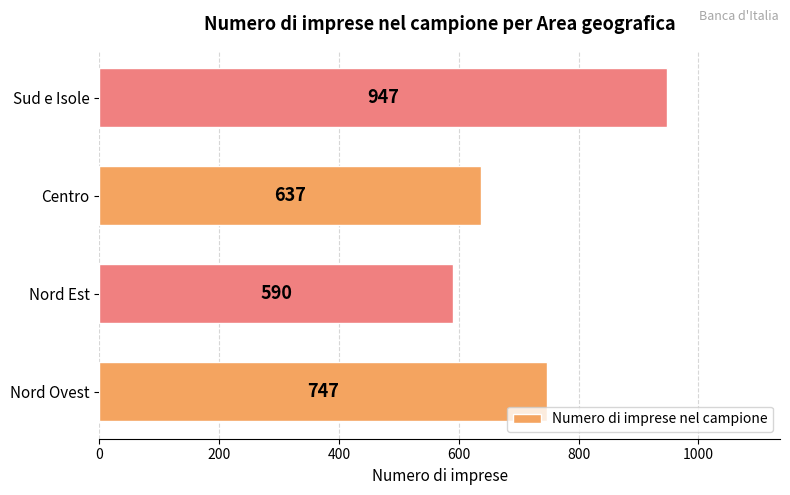

What is the difference between the second highest and minimum values?

157